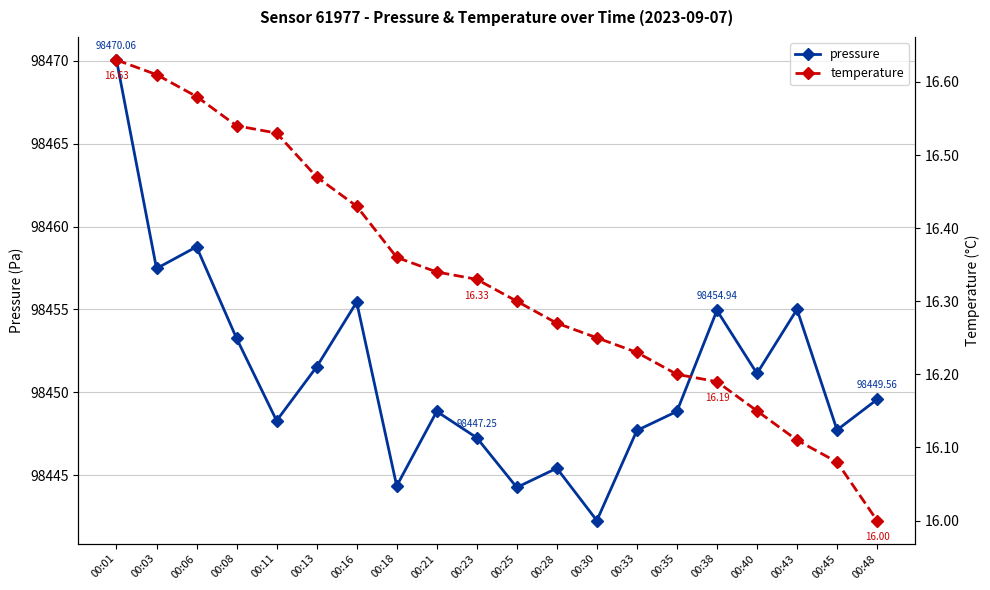

At which label does pressure reach its peak?

00:01